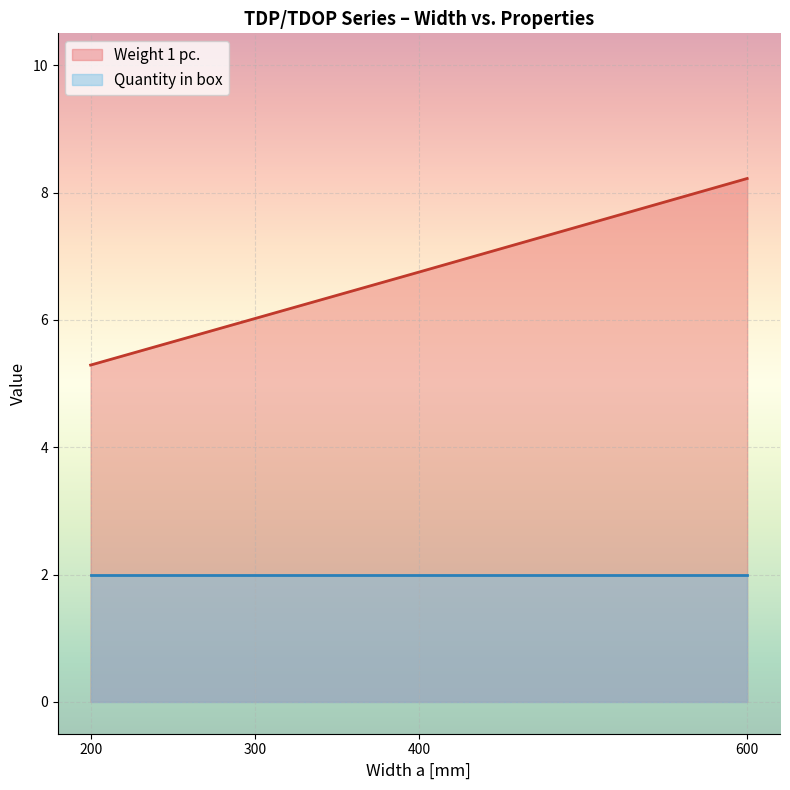

At which category is the sum across all series the highest?

600